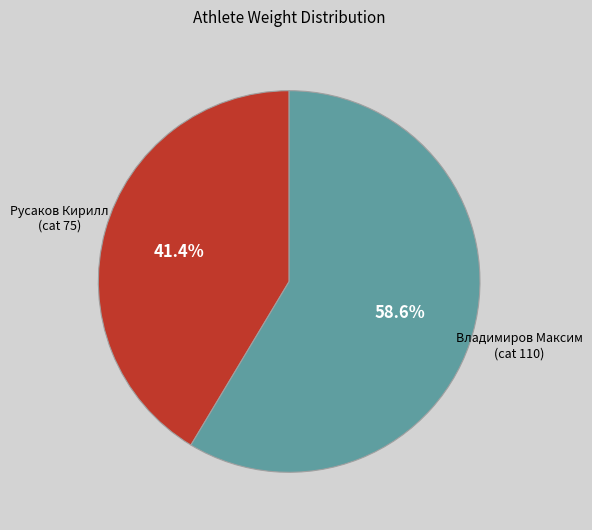

Does any single category account for the majority?

Yes